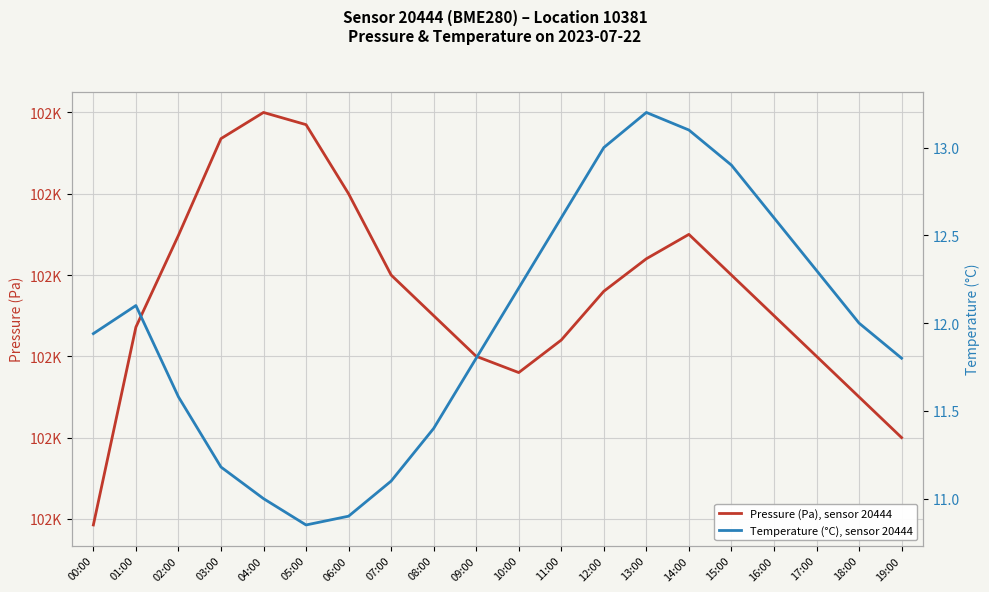

Where does the Pressure (Pa), sensor 20444 series first go above 101618?

02:00